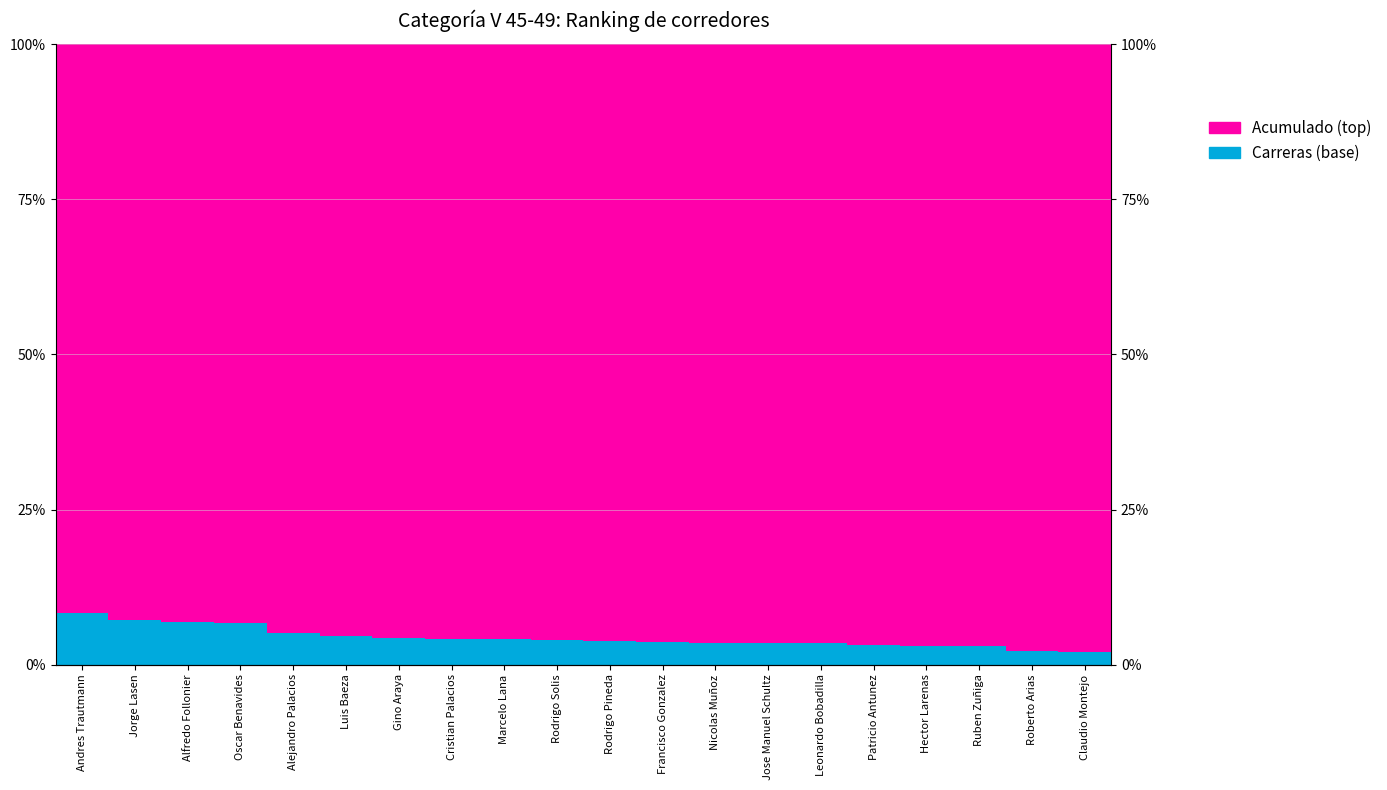

Rank the series by their average value, from highest to lowest.

Acumulado (top), Carreras (base)